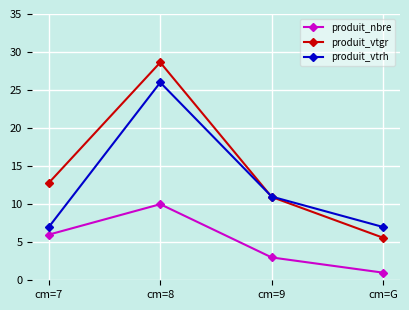

What is the label of the 1st point from the left?

cm=7